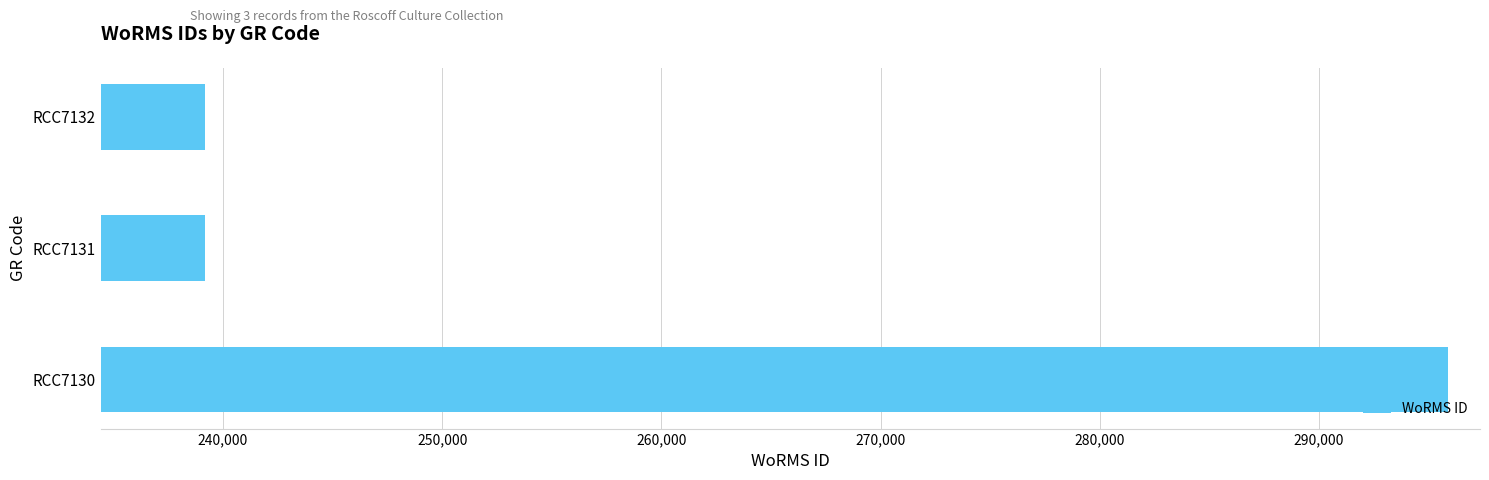

What is the sum of the values at RCC7132 and RCC7131?

478402